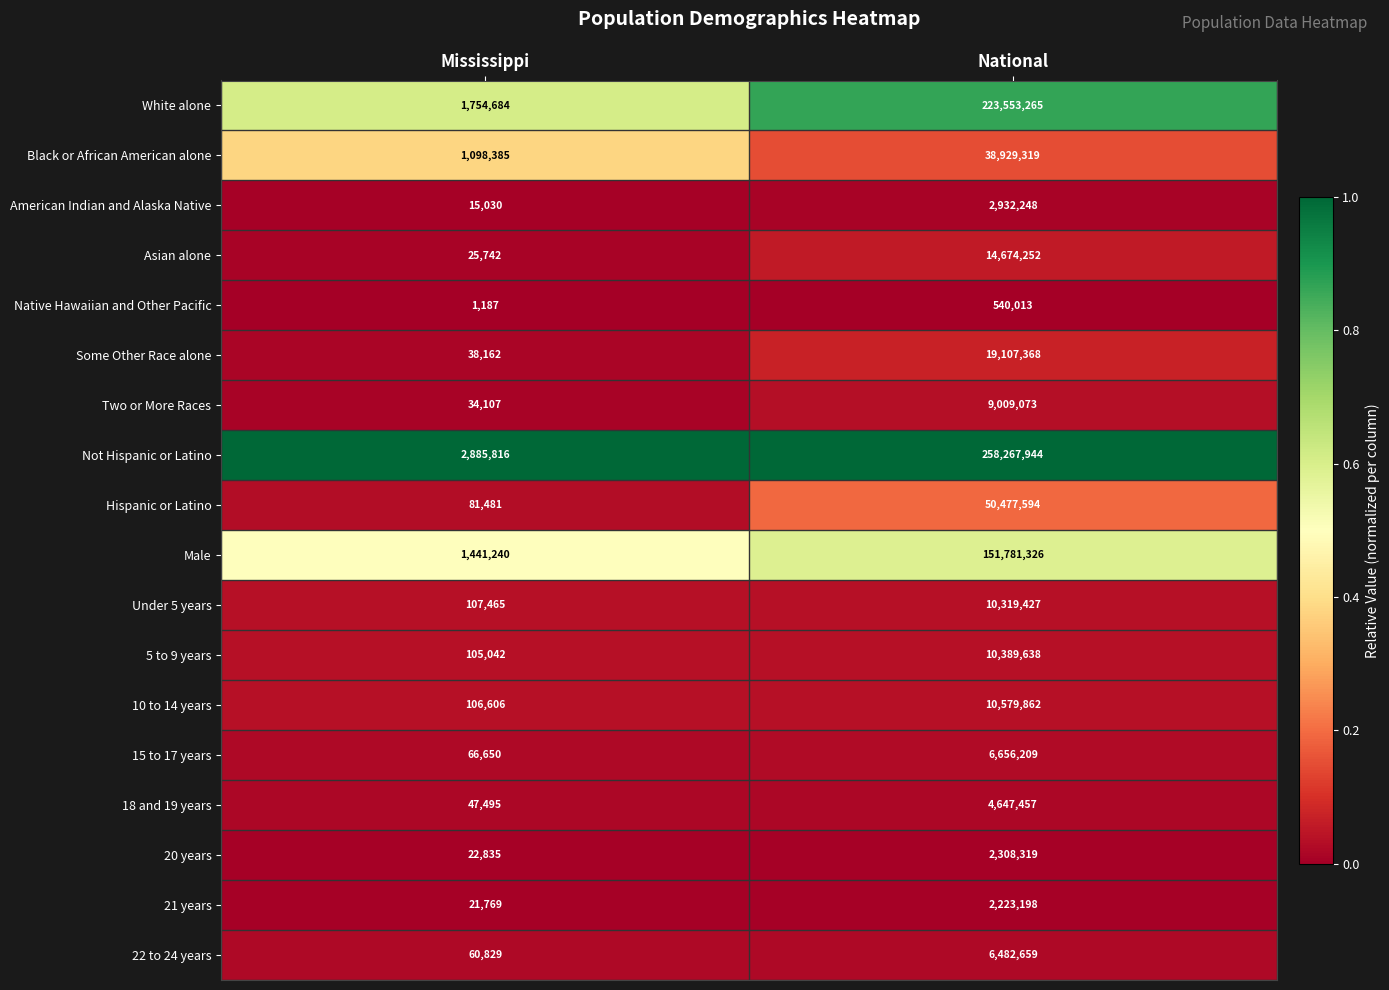

What is the difference between the maximum and minimum values in the White alone series?

221798581